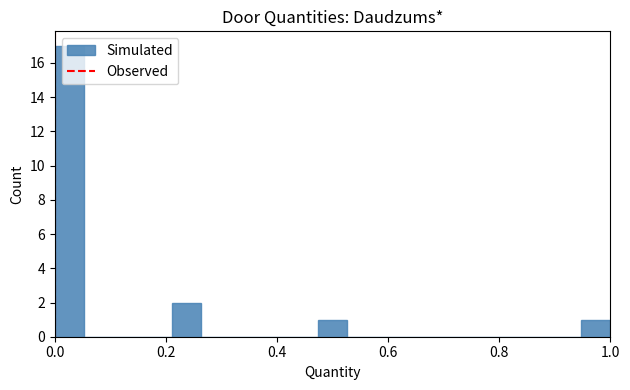

Read against the x-axis, roughly where is the centre of the tallest bar?

0.02